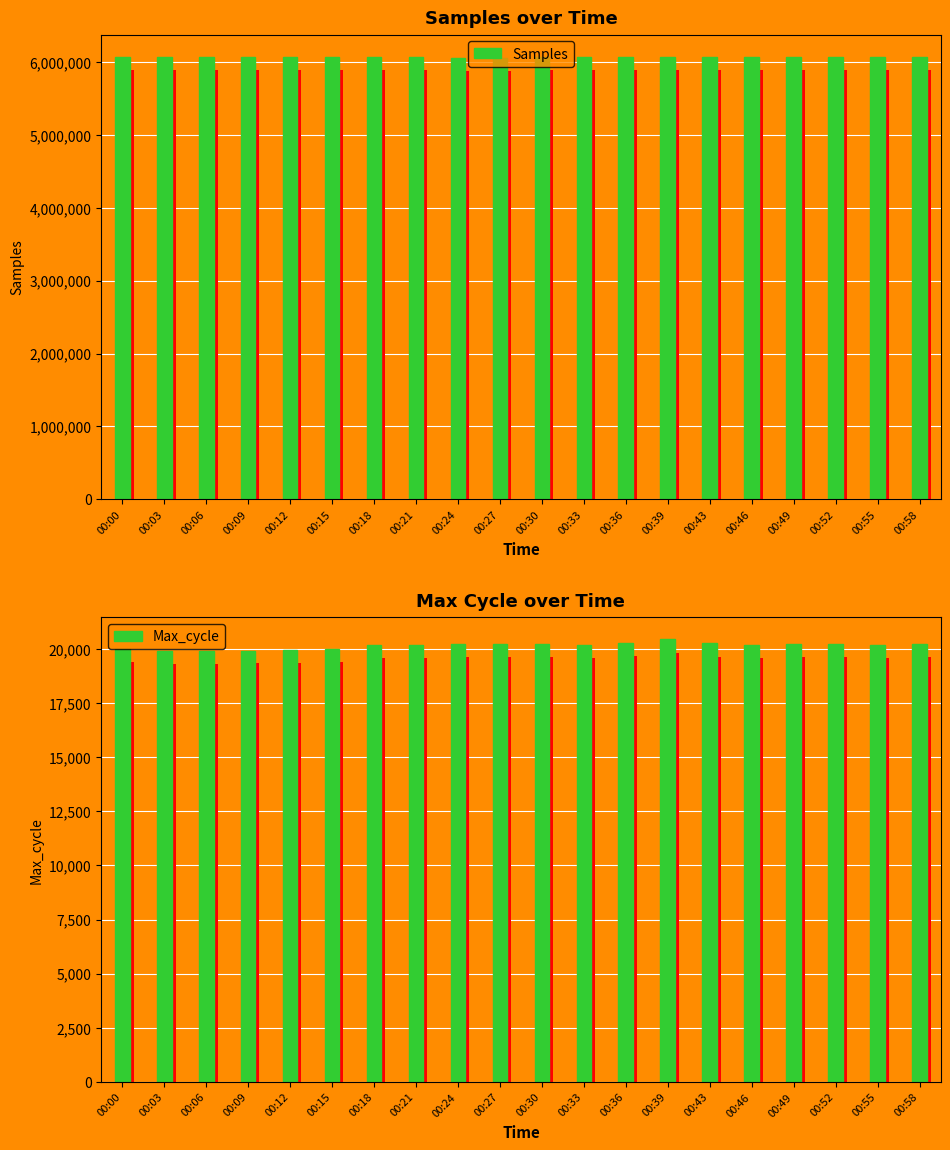

What is the value of the Max_cycle bar at the 10th from the left?

20237